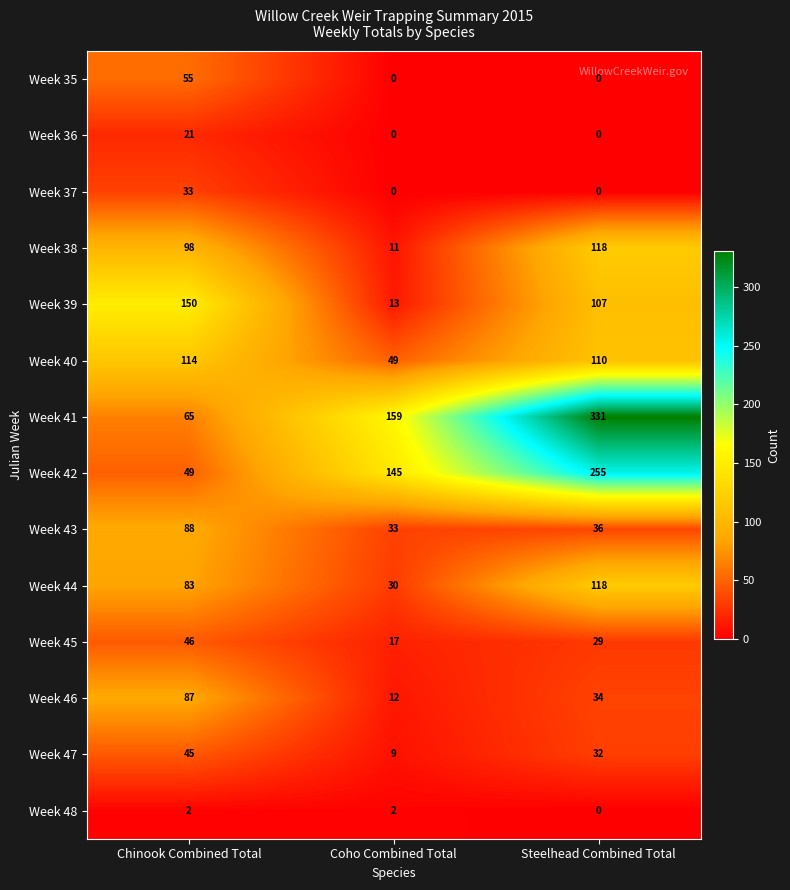

Is it true that Week 45 equals 29 at Steelhead Combined Total?

True